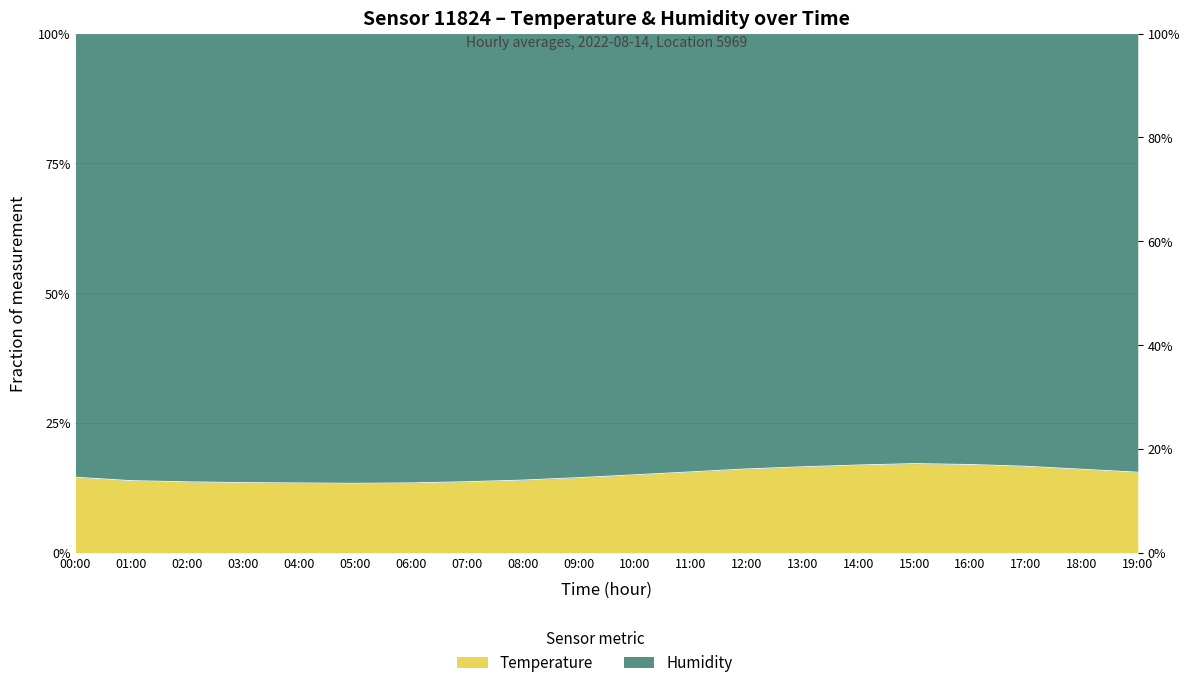

How many lines are shown in the chart?

1